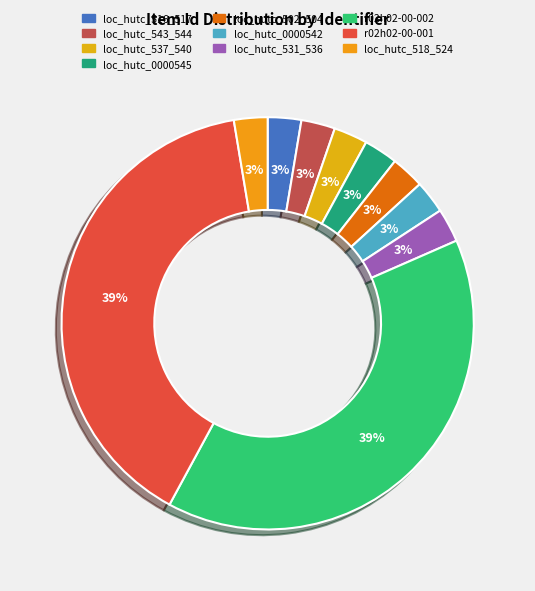

Does loc_hutc_502_504 represent more than half of the total?

No